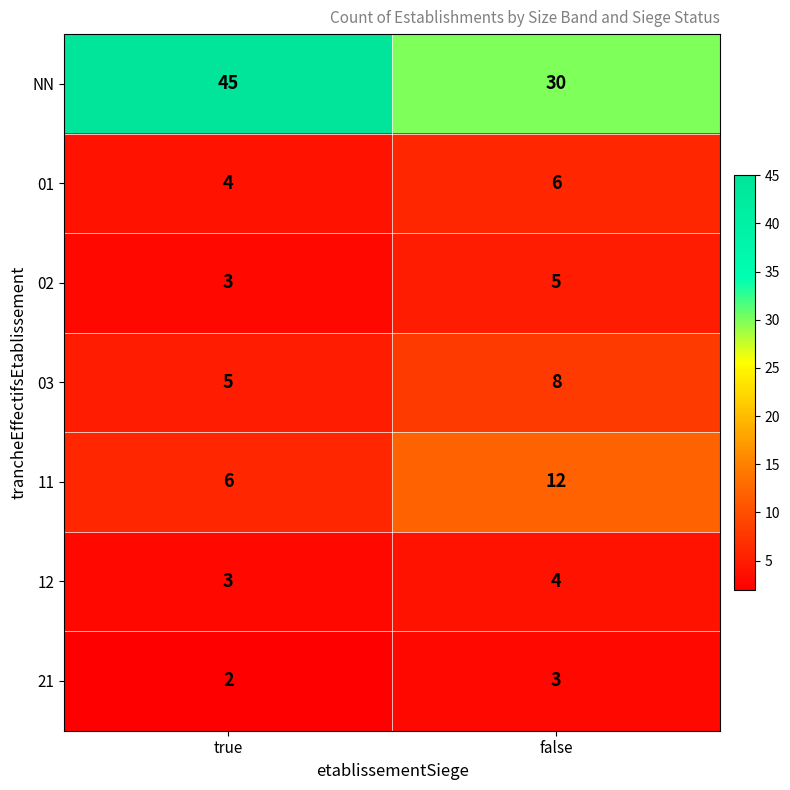

Which series has the largest range (max minus min)?

NN